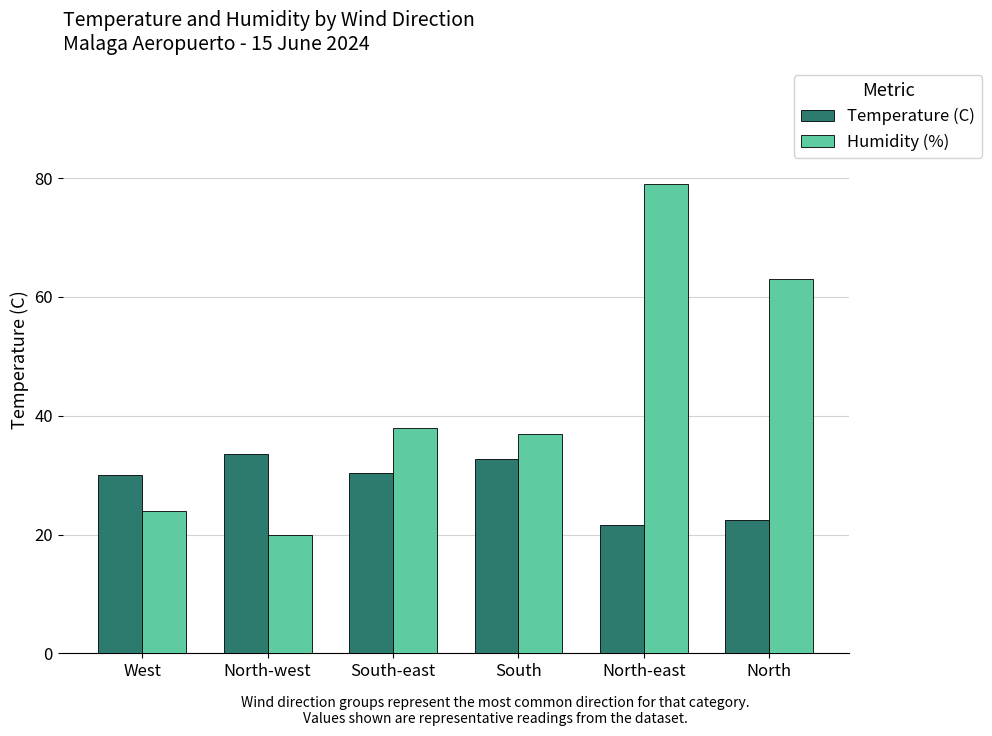

Which category has the lowest value in the Humidity (%) series?

North-west